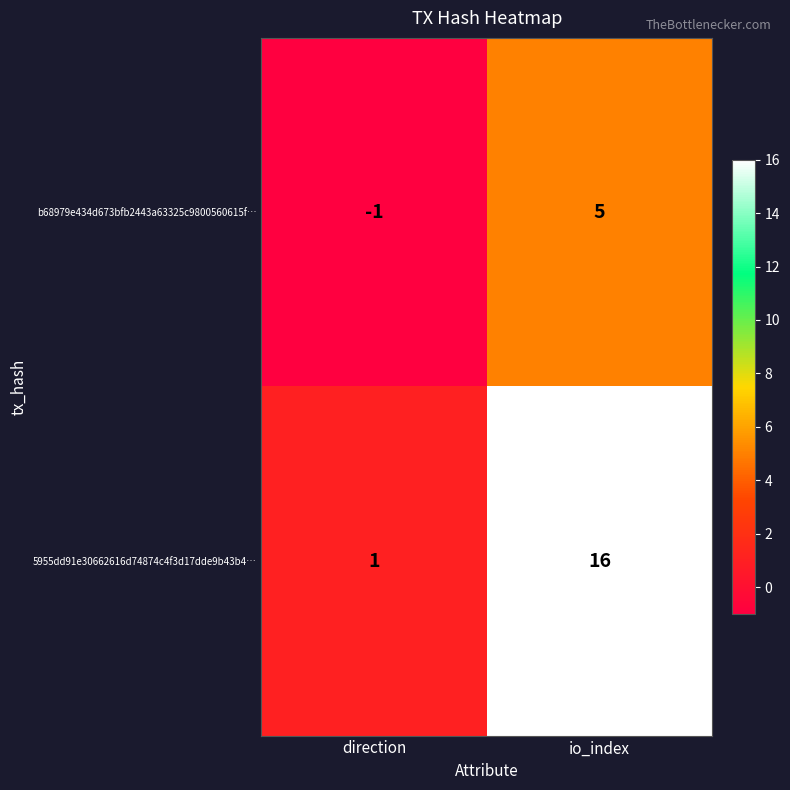

What is the difference between the 5955dd91e30662616d74874c4f3d17dde9b43b4… values at direction and io_index?

15